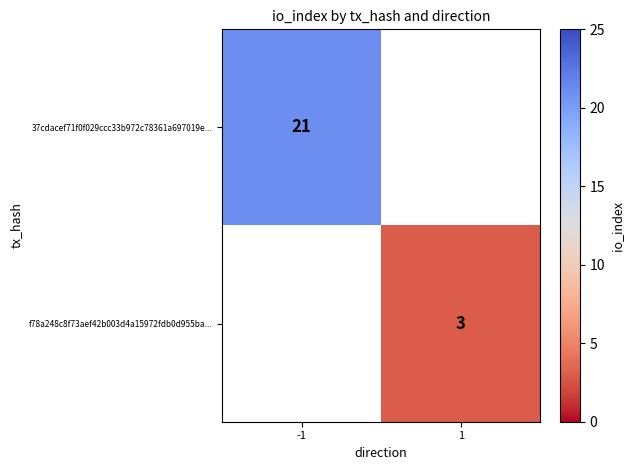

Is the value of f78a248c8f73aef42b003d4a15972fdb0d955ba... at 1 greater than the value of 37cdacef71f0f029ccc33b972c78361a697019e... at -1?

No